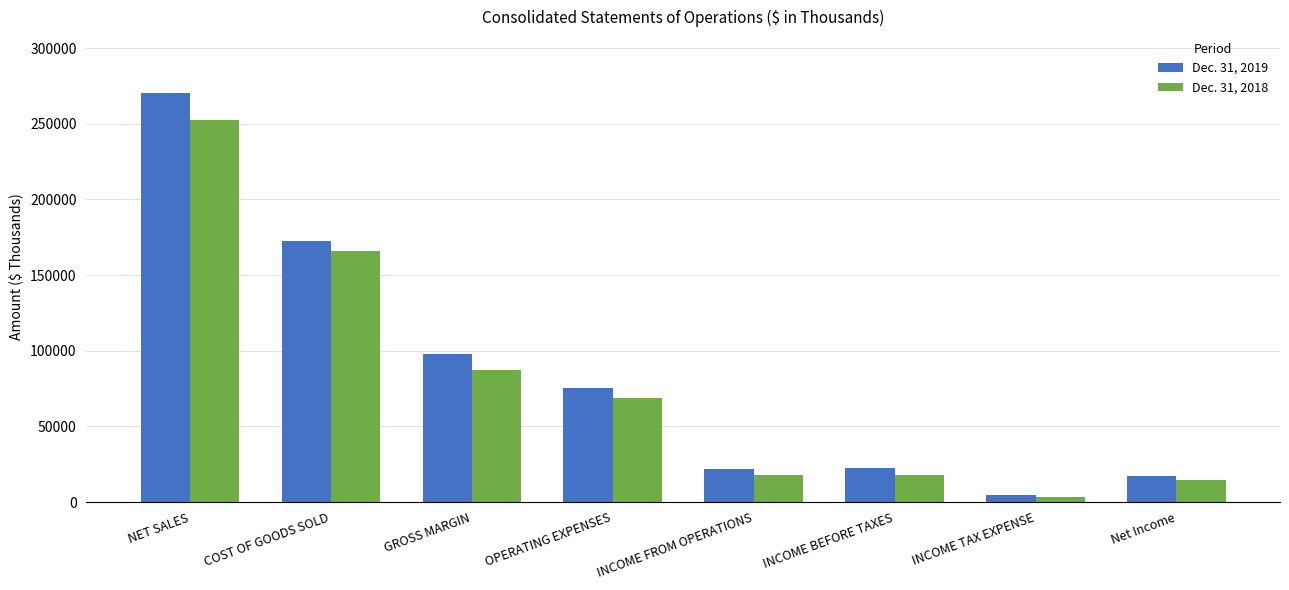

What is the value of the Dec. 31, 2019 bar at the 4th from the left?

75600